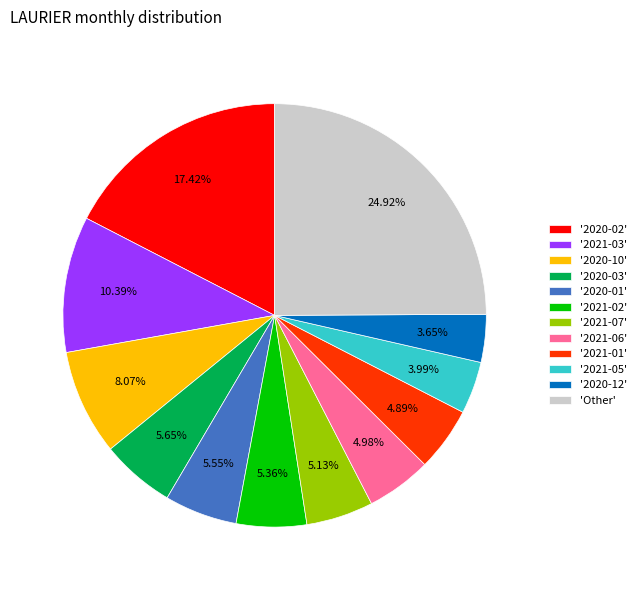

Is the sum of '2021-06' and '2021-05' greater than half?

No